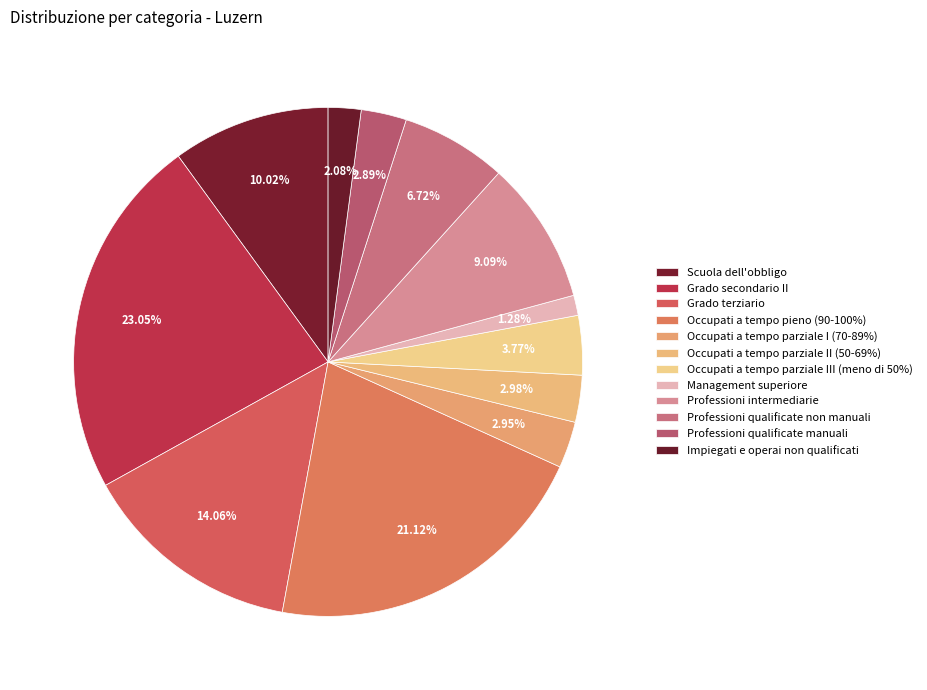

Count the number of slices in the pie.

12